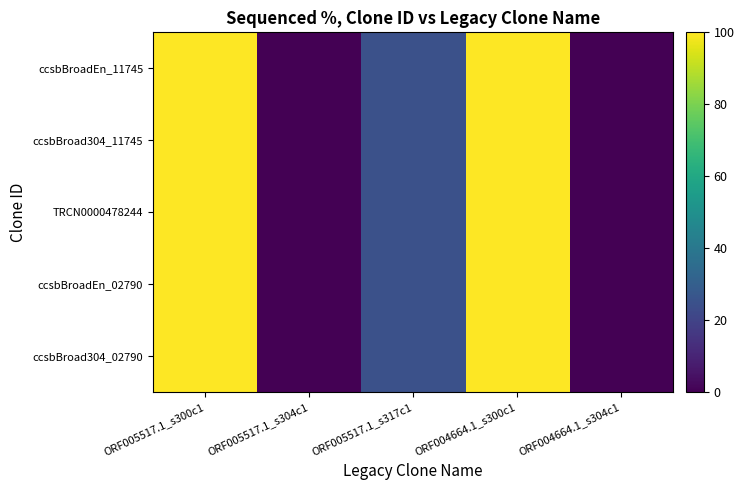

At how many categories does at least one series exceed 7?

3